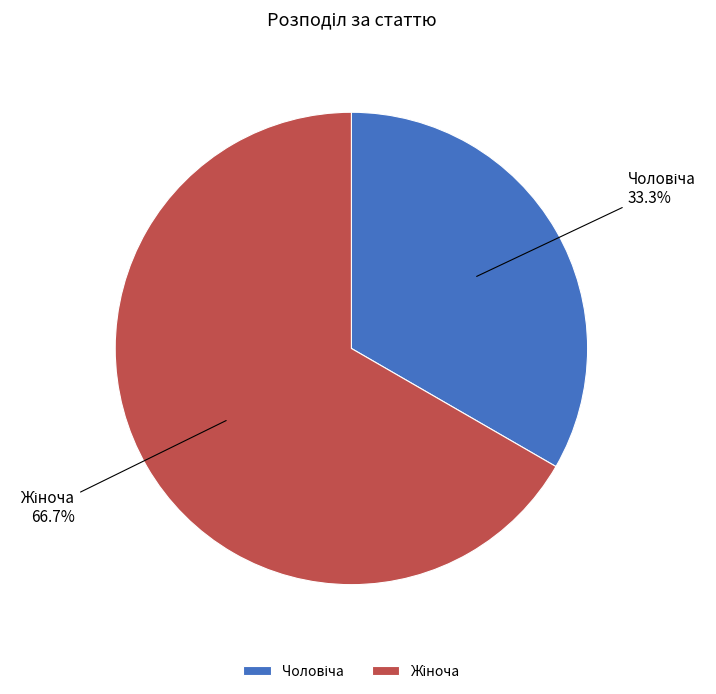

Does any single category account for the majority?

Yes